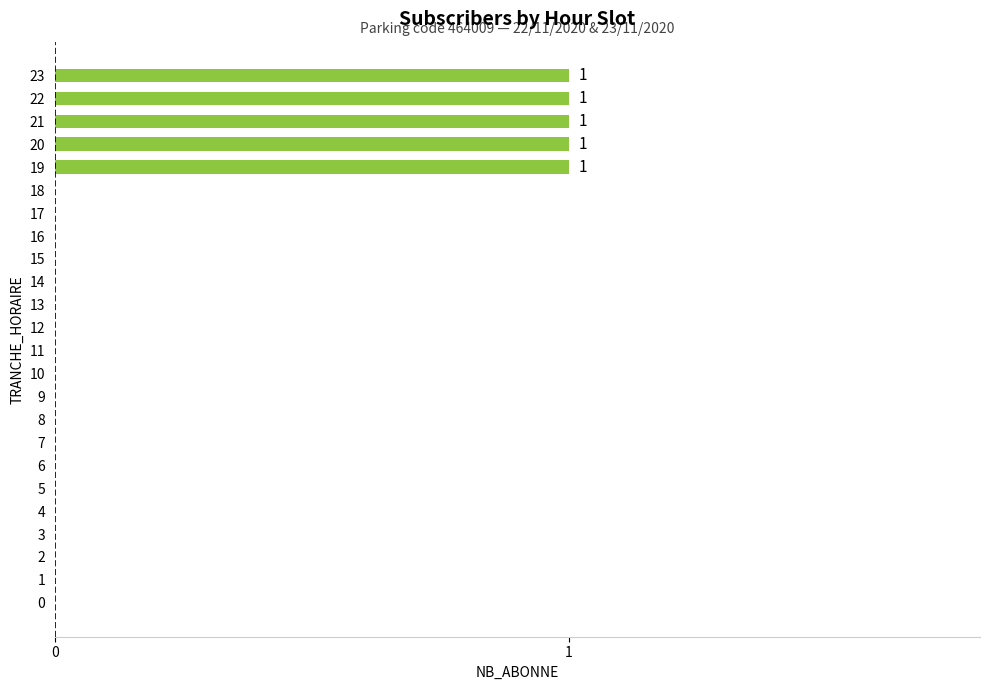

The chart shows a value of 1 at 19. True or false?

True